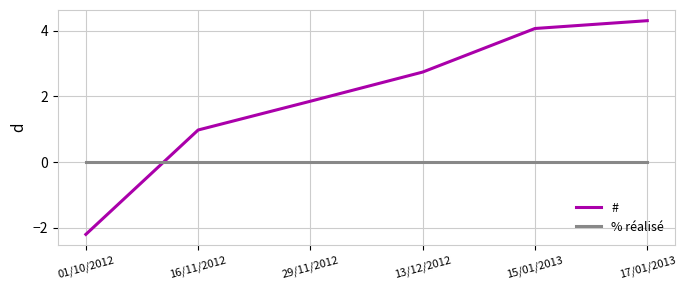

What is the approximate value of # at 17/01/2013?

4.3